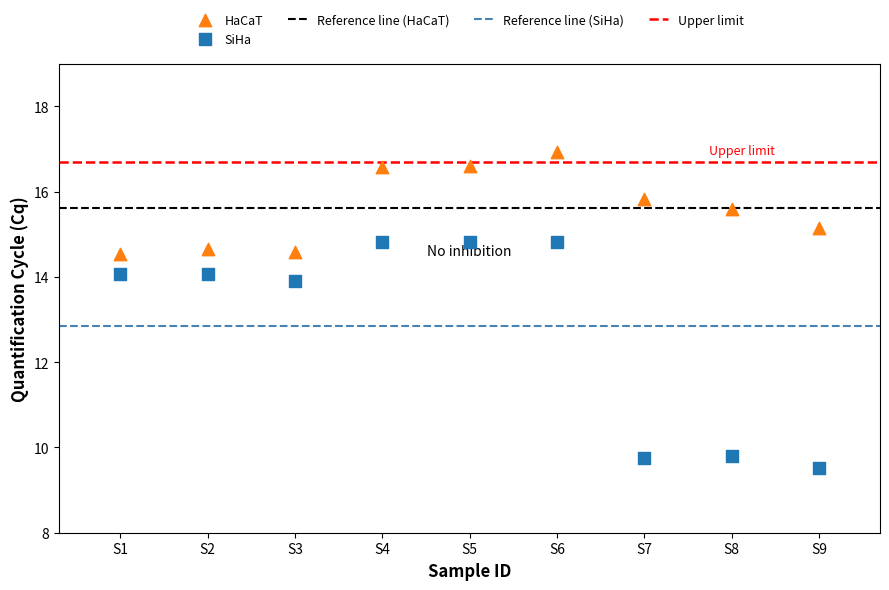

Across all data points, what is the range of X values (max minus min)?

8.0